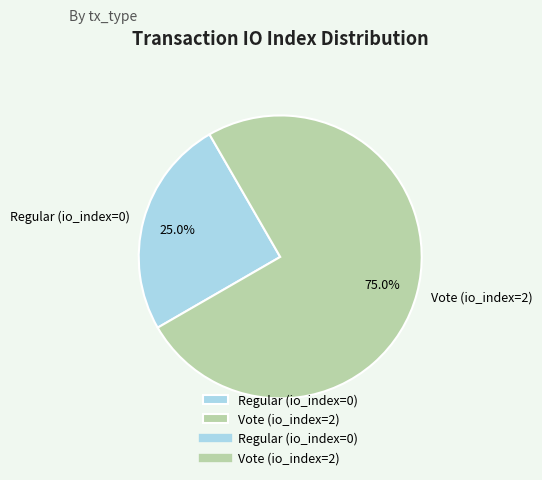

Is it true that Vote (io_index=2) is 91% of the pie?

False